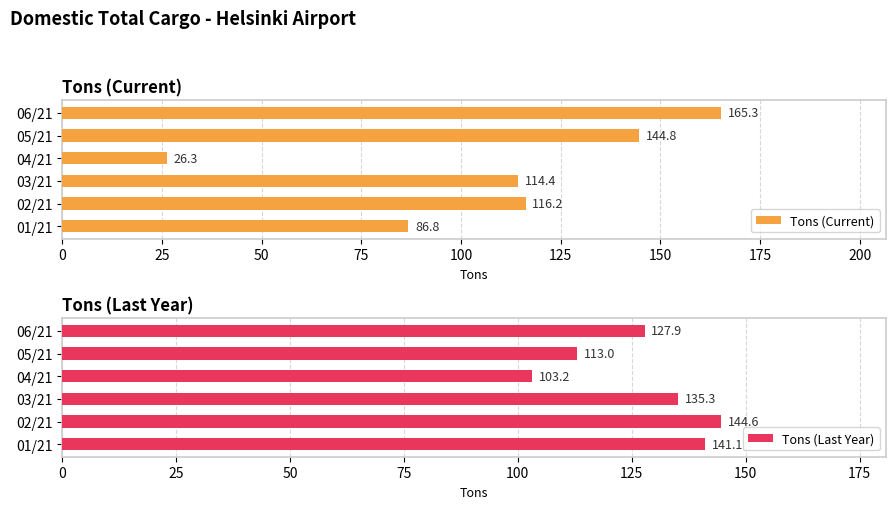

How many distinct data groups are displayed?

2